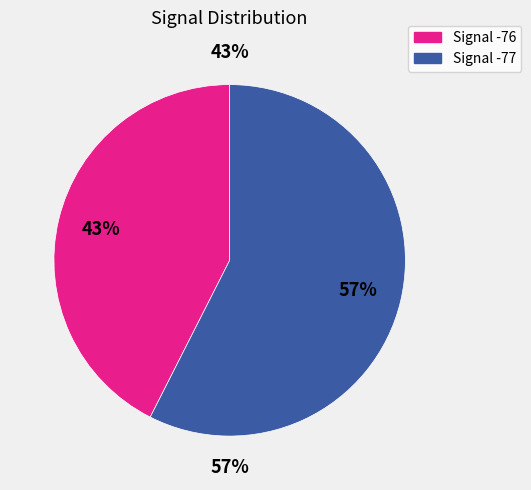

Do 2 and 28 together represent more than half of the pie?

No